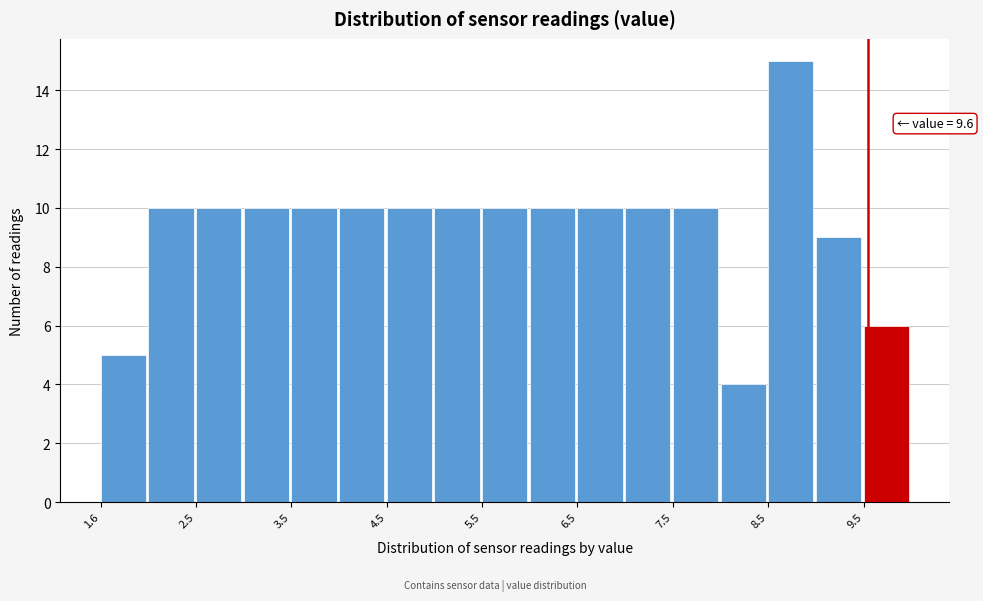

Which range on the x-axis has the tallest bar?

8.55 to 9.05